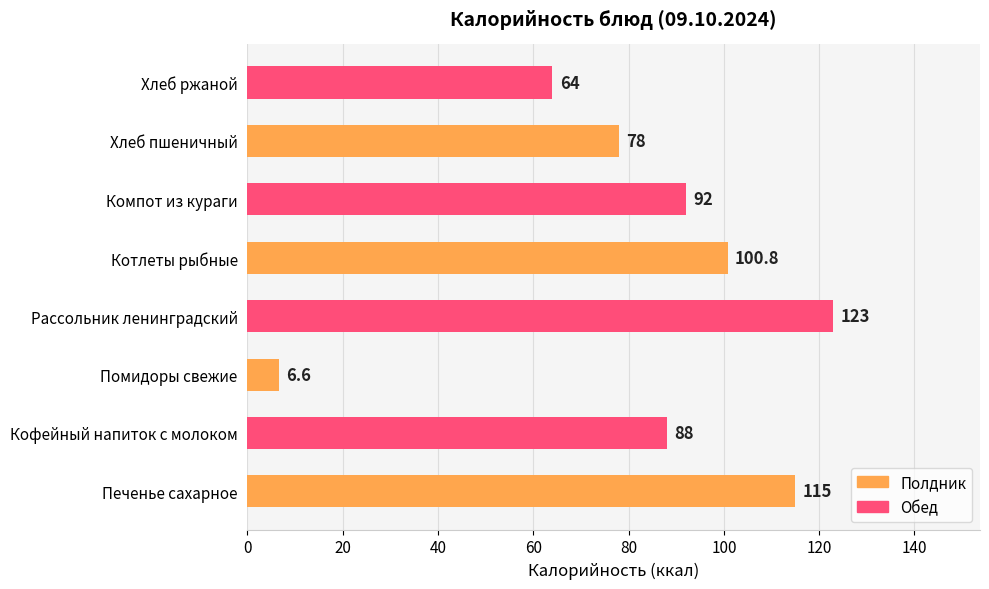

What is the difference between the maximum and minimum values?

116.4